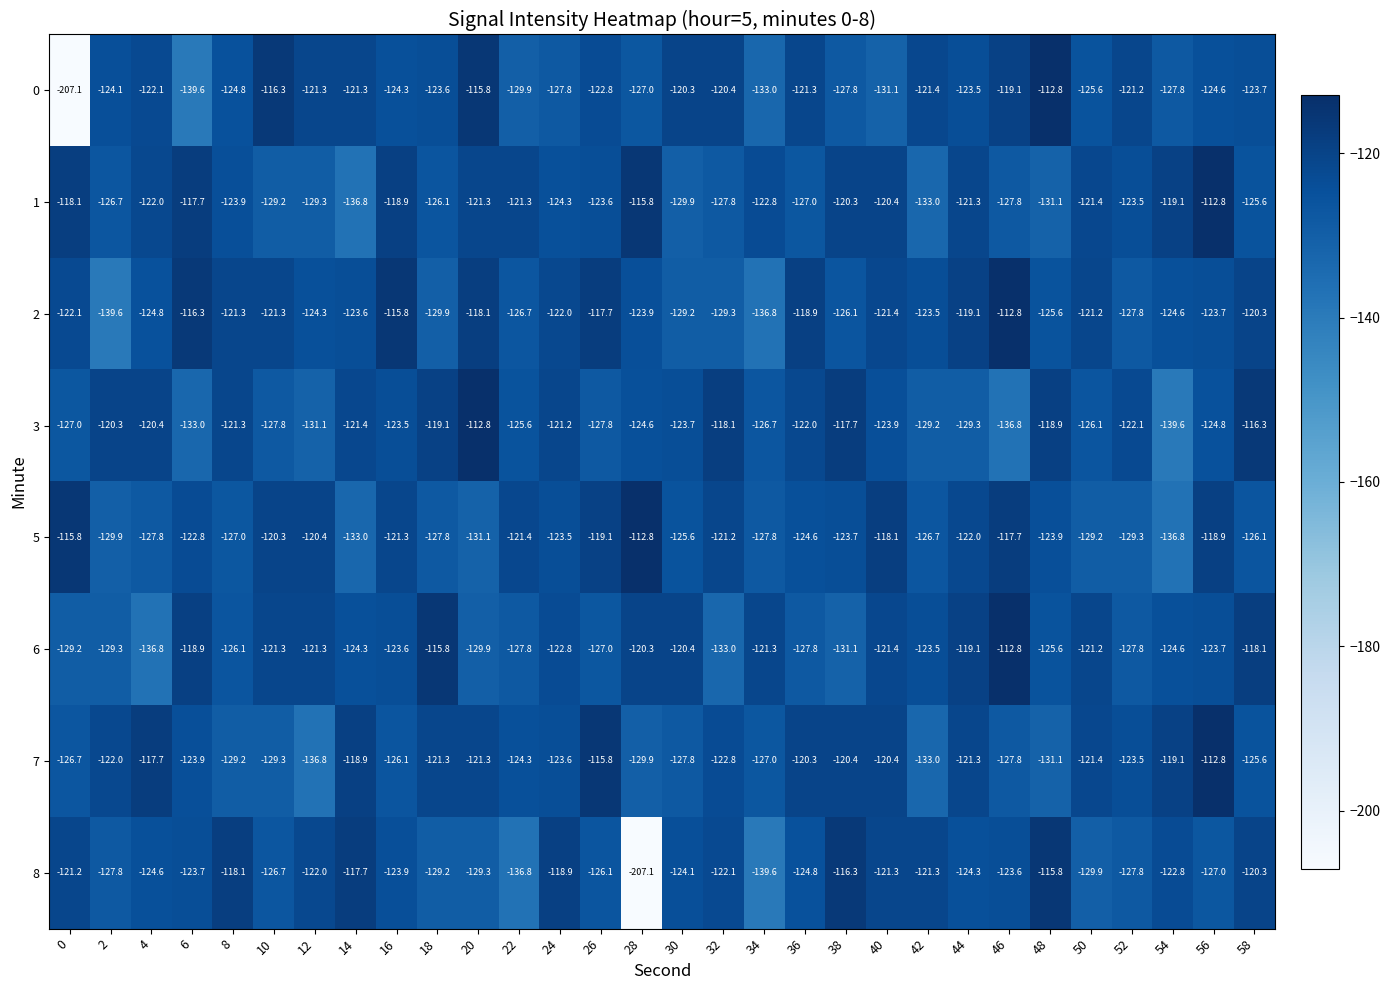

What value does the 3 series have at 8?

-121.3